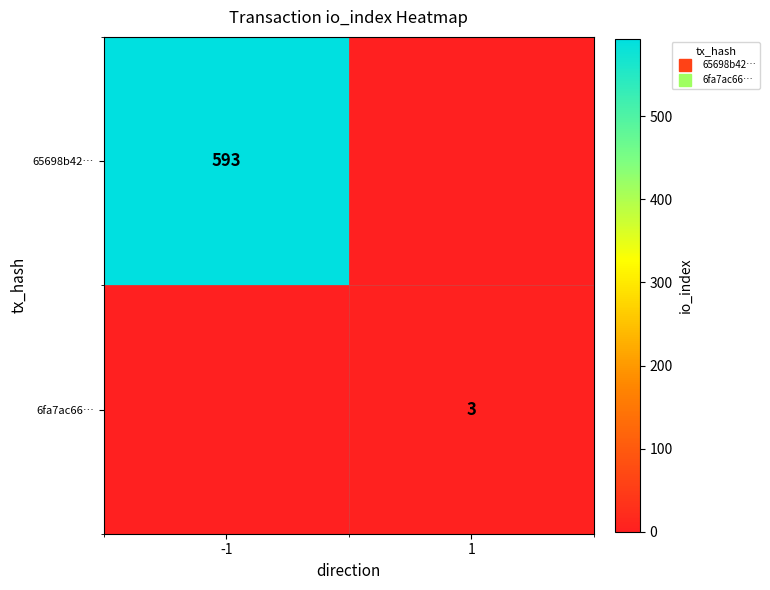

Count the 6fa7ac66… values in the range 0 to 3.

2